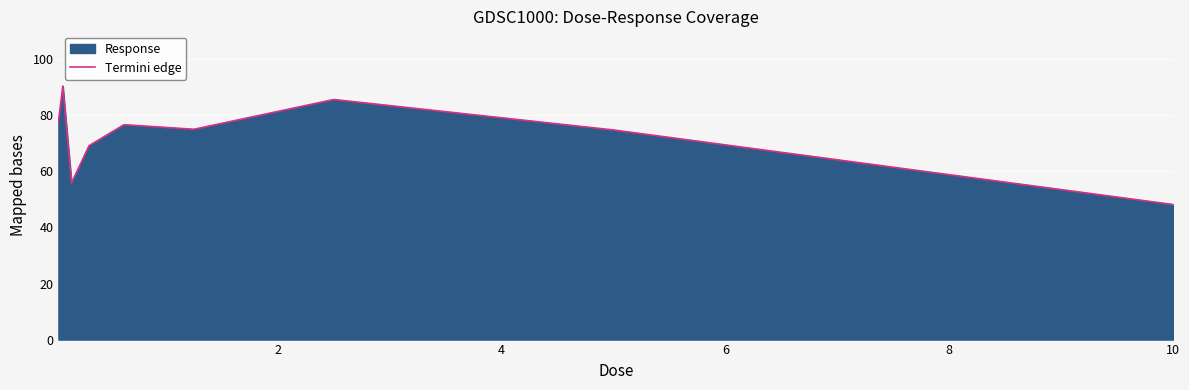

What is the difference between the maximum and minimum values?

42.3